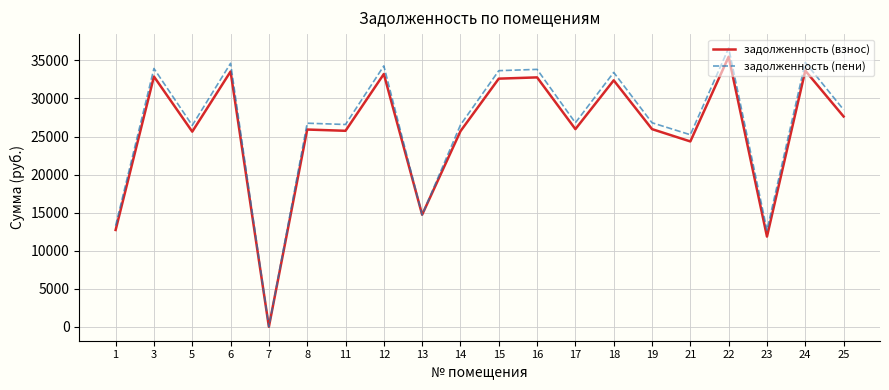

At which category is the sum across all series the highest?

22